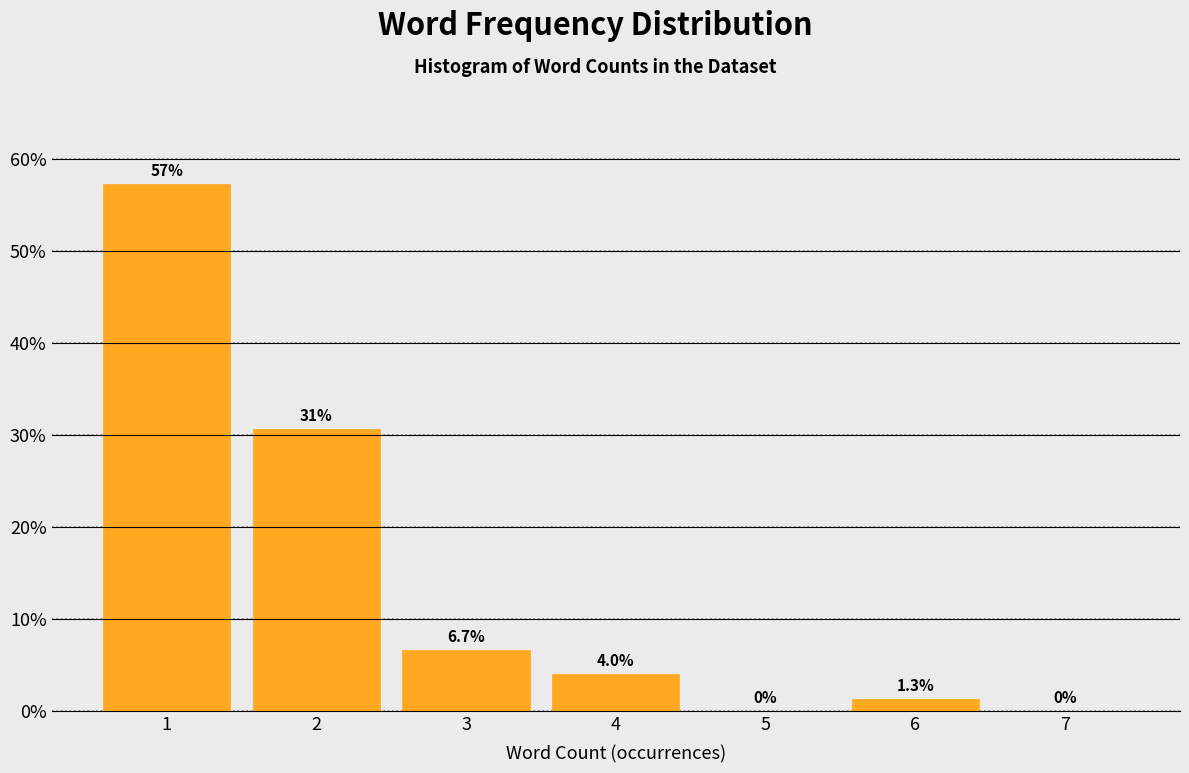

Which range on the x-axis has the tallest bar?

0.5 to 1.5